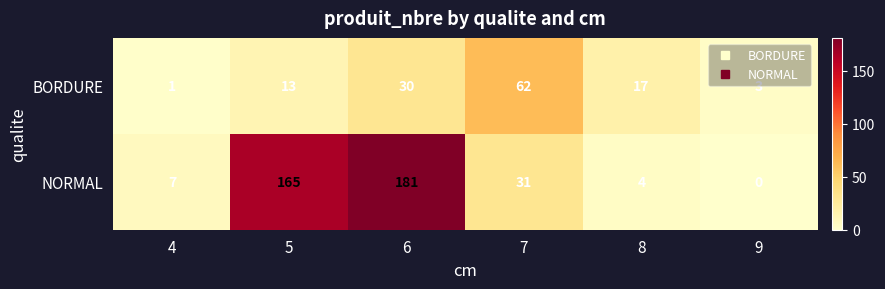

At how many categories does at least one series exceed 159?

2